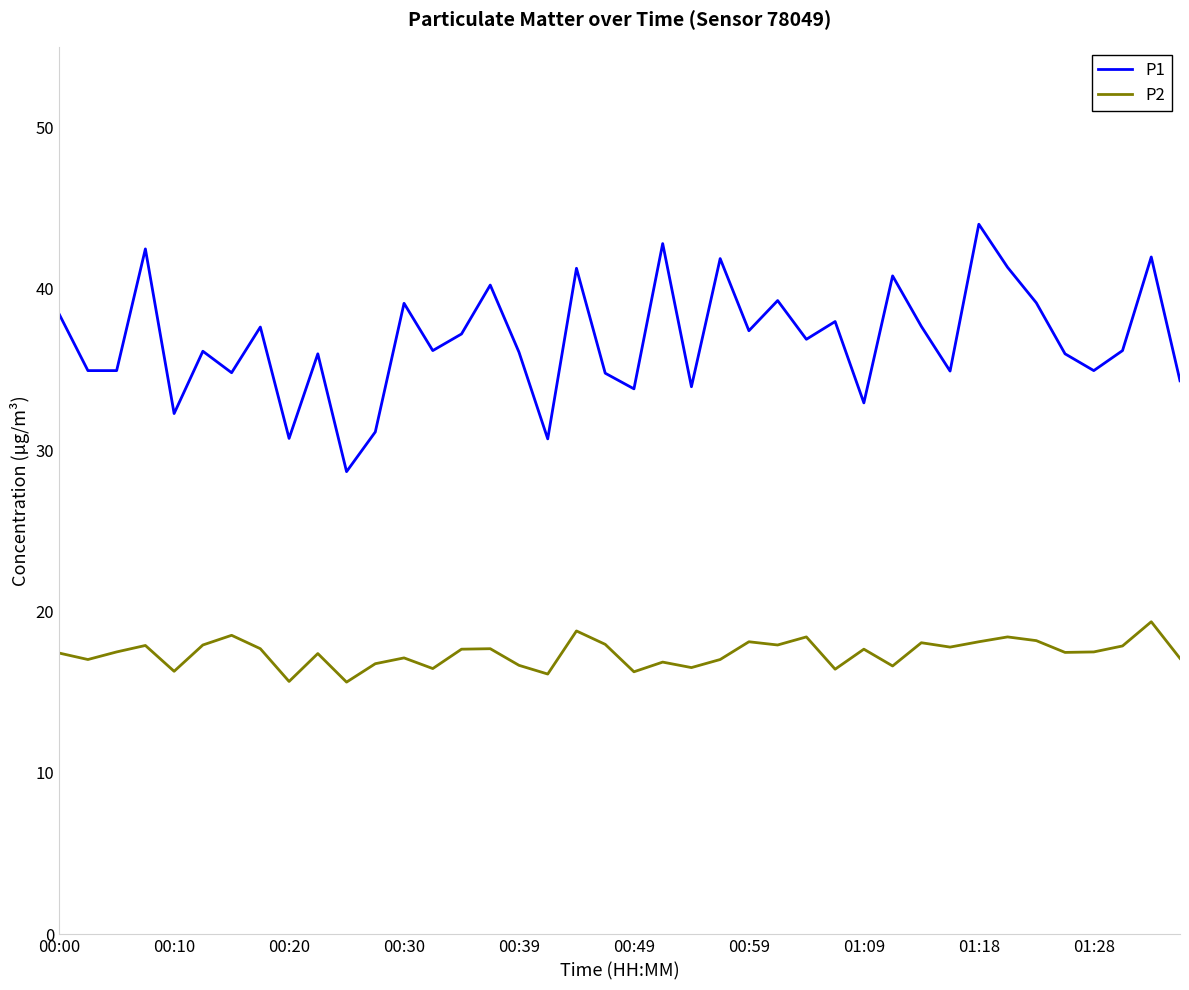

What are all the series names shown in the legend?

P1, P2